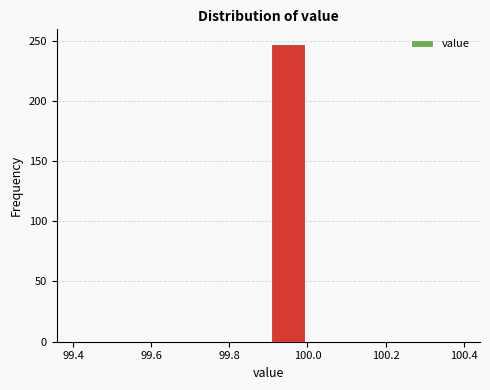

How tall is the bar that spans 99.9 to 100.0 on the x-axis? The values are not printed on the chart, so give them approximately, as read against the axis.

245